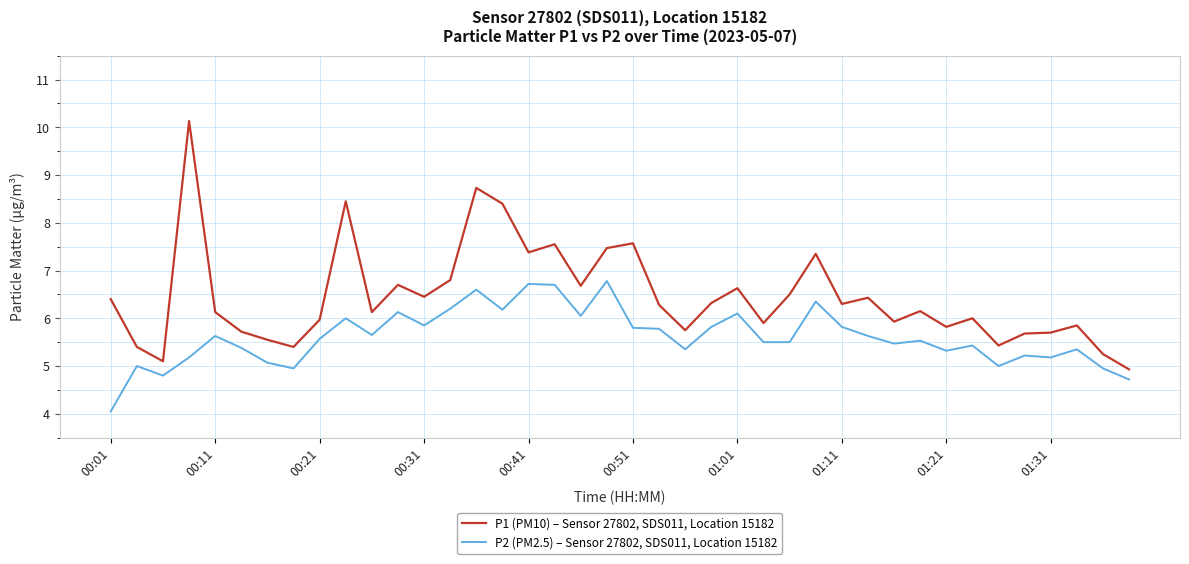

What is the difference between the maximum and minimum values in the P1 (PM10) – Sensor 27802, SDS011, Location 15182 series?

5.2